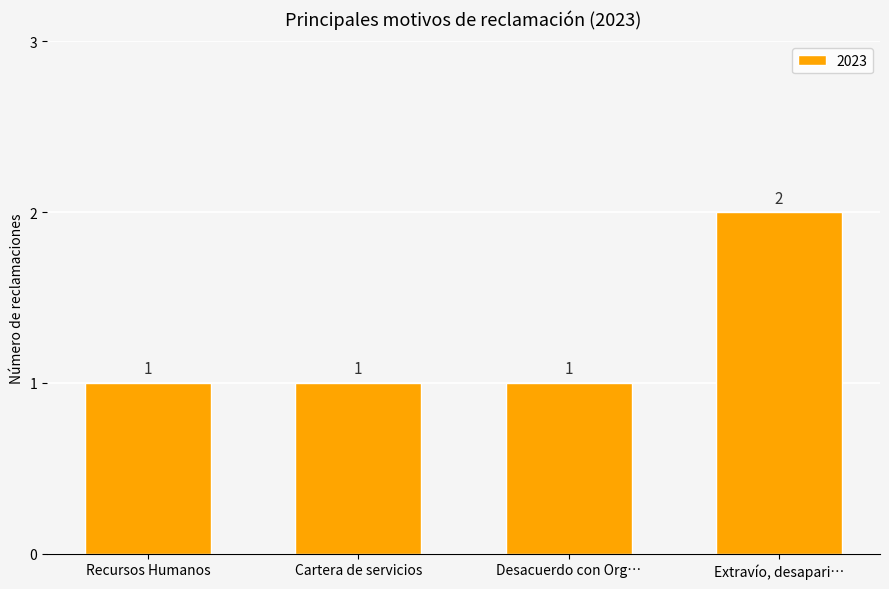

How many distinct data groups are displayed?

1